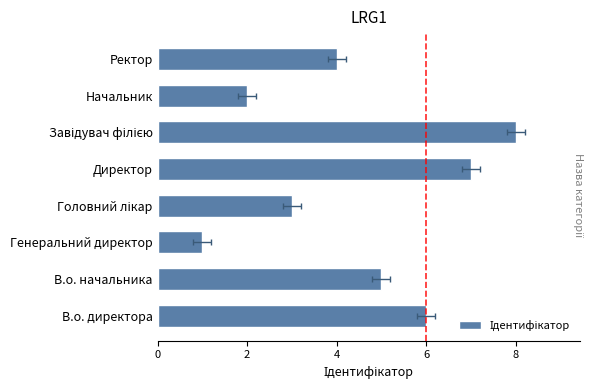

What is the difference between the second highest and second lowest values?

5